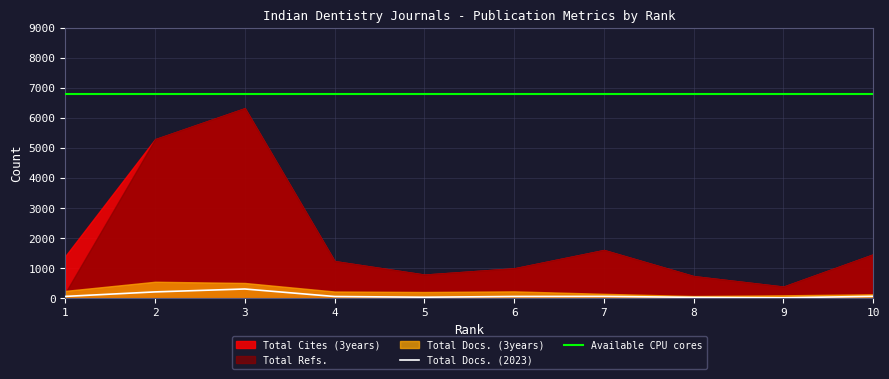

True or false: Total Cites (3years) has more than 0 interior local peaks.

True